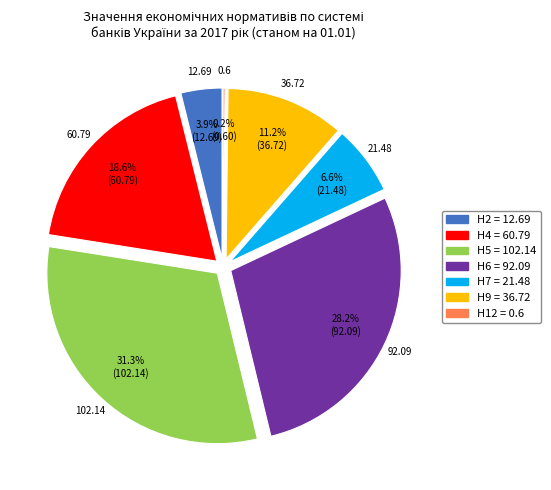

True or false: Н5 (%) accounts for 11% of the total.

False